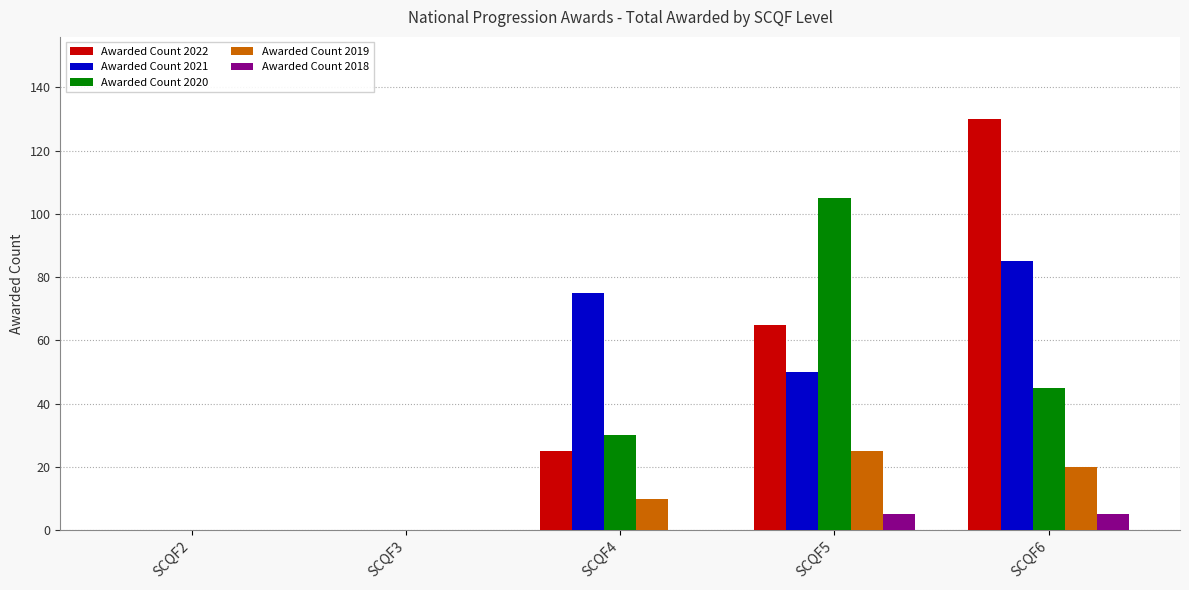

How many distinct data groups are displayed?

5